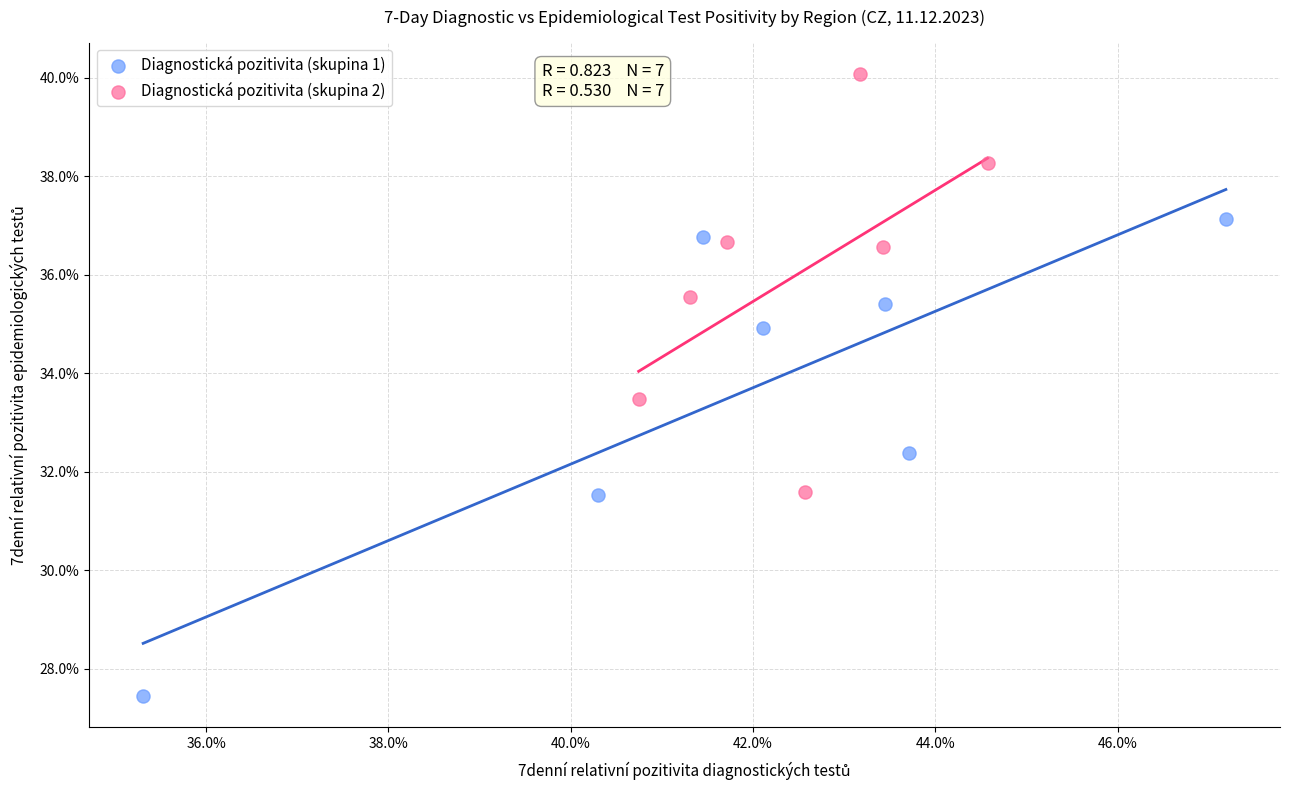

Which series has the widest spread of Y values?

Diagnostická pozitivita (skupina 1)